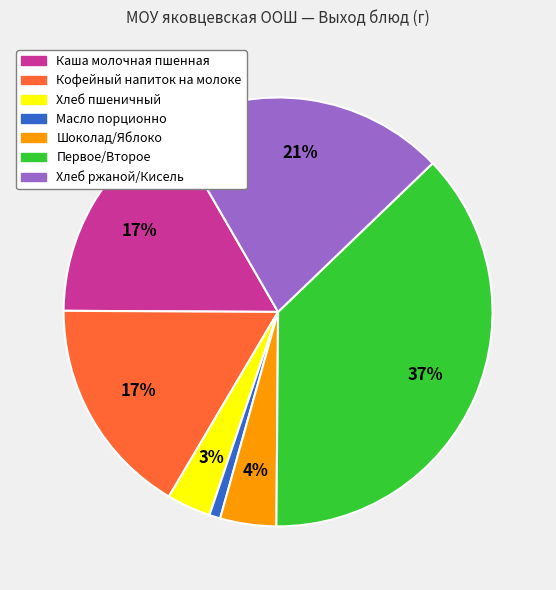

Is there any slice that represents more than half of the pie?

No